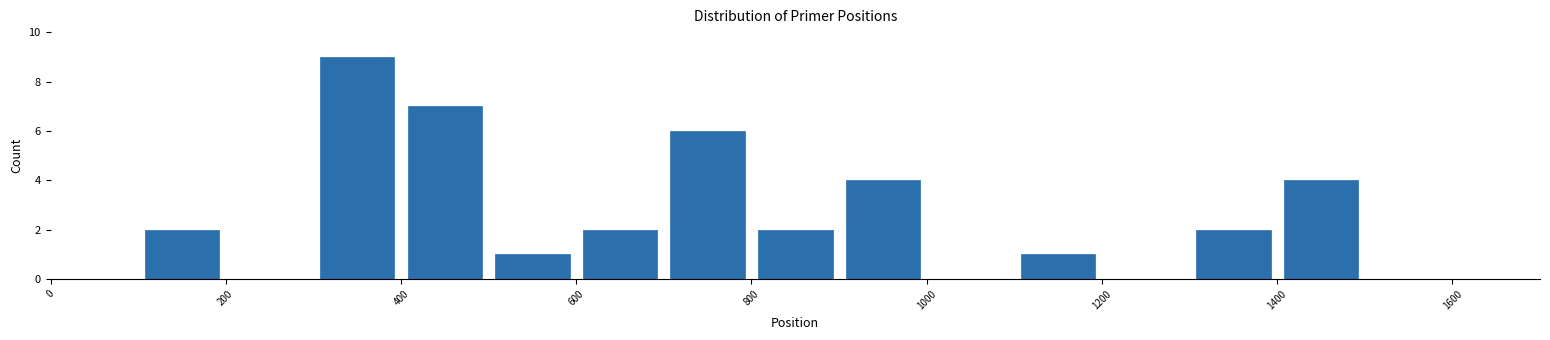

How tall is the bar that spans 300 to 400 on the x-axis? The values are not printed on the chart, so give them approximately, as read against the axis.

9